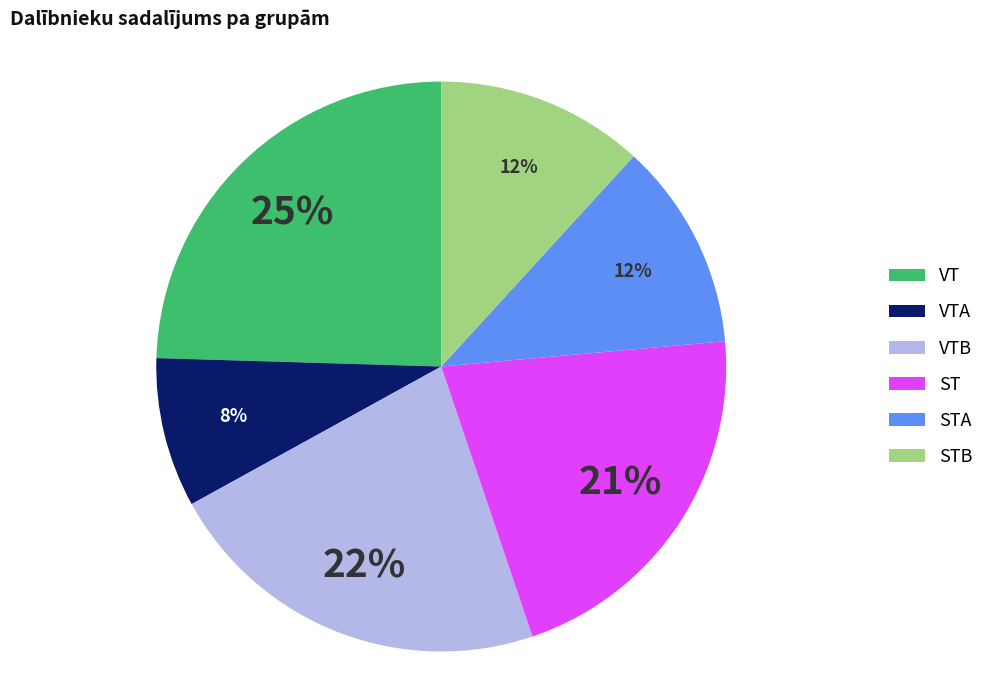

How many segments does this pie chart have?

6